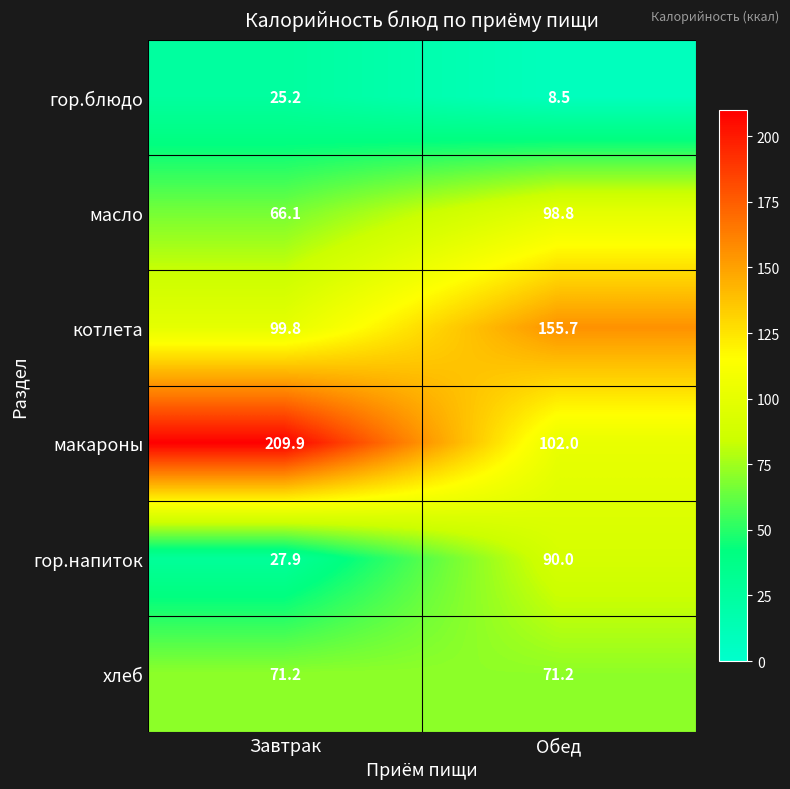

The value of гор.напиток at Завтрак is 27.9. True or false?

True